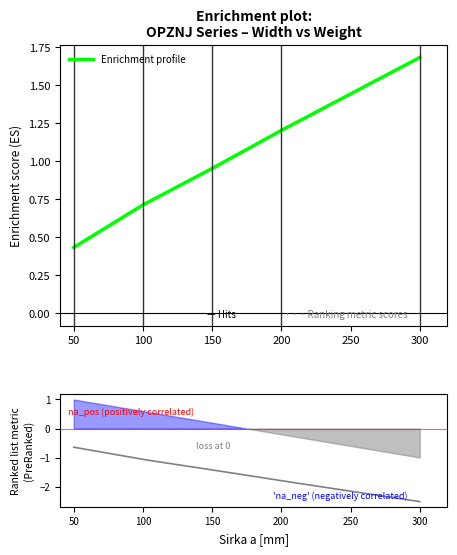

Which category has the lowest value across all series?

50